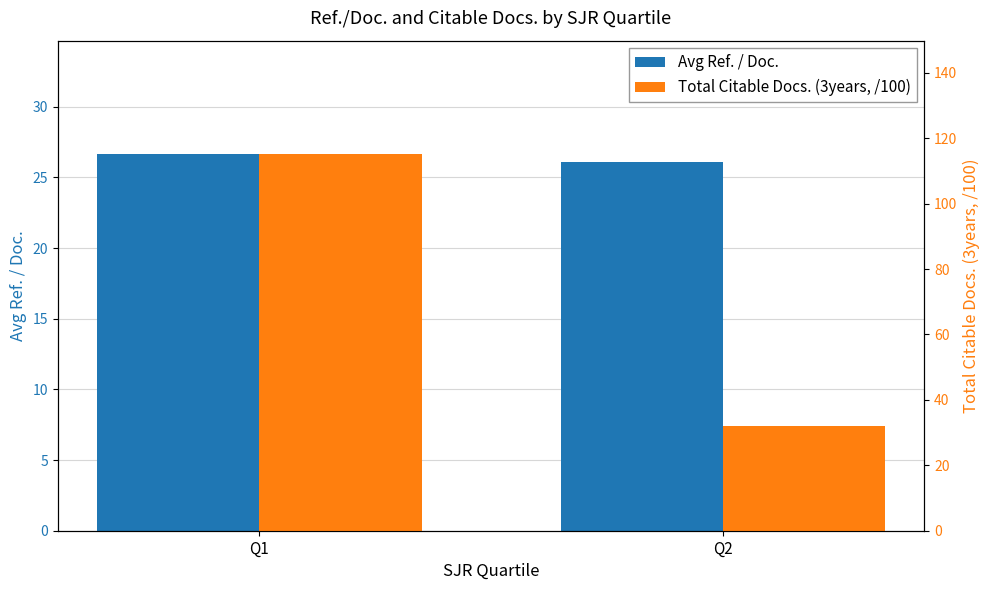

At which category is the sum across all series the highest?

Q1